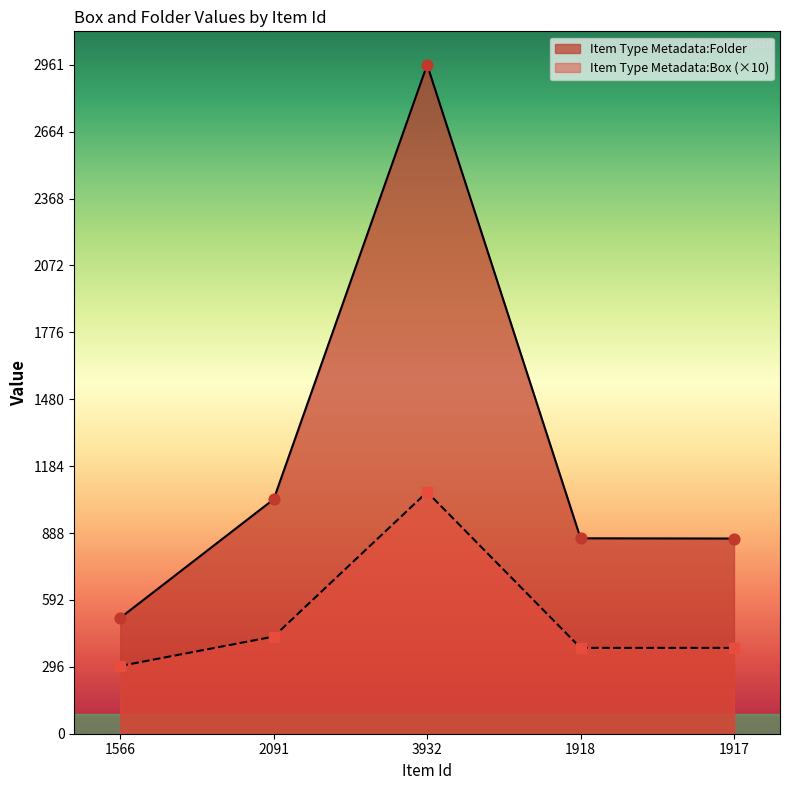

What are all the series names shown in the legend?

Item Type Metadata:Folder, Item Type Metadata:Box (×10)